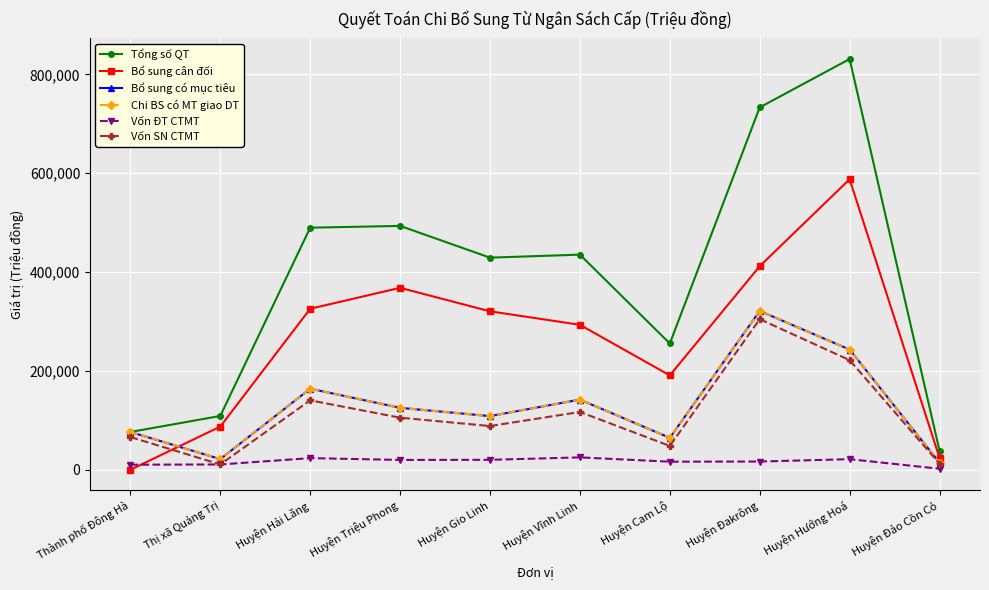

True or false: Vốn SN CTMT has more than 1 points higher than both neighbors.

True